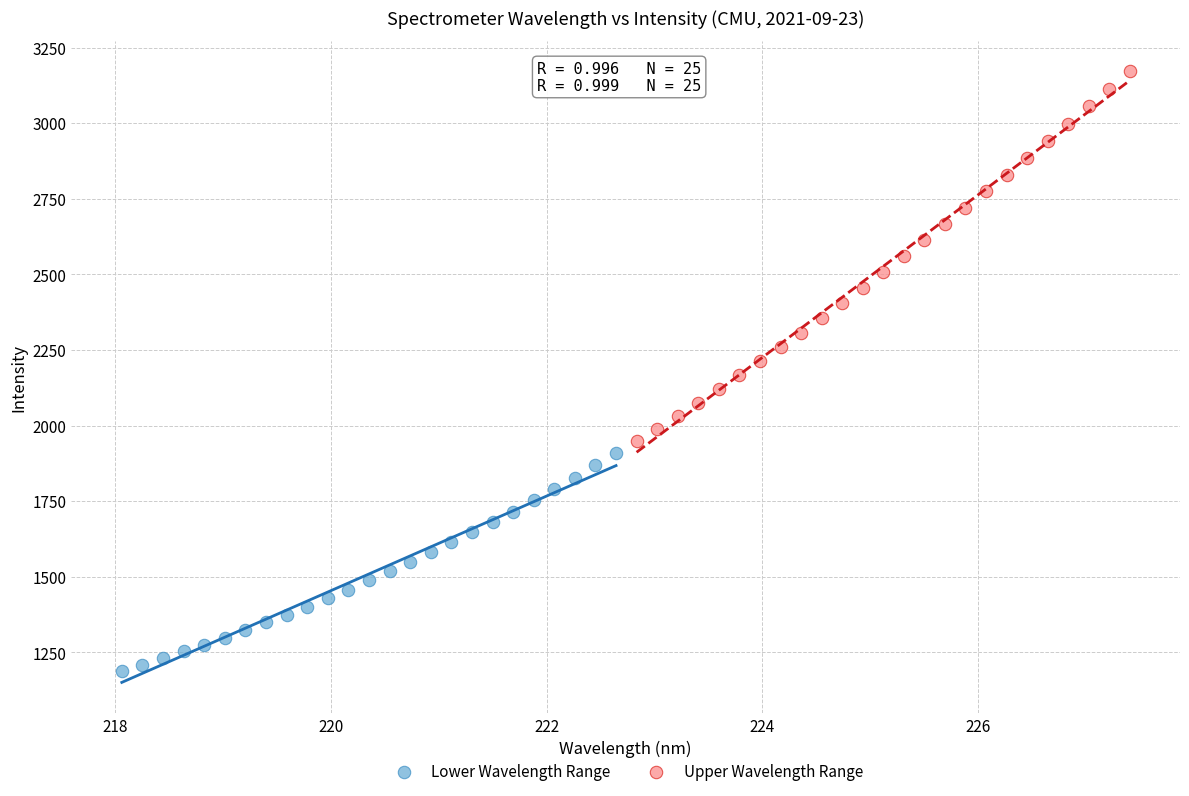

Which series reaches the minimum Y coordinate?

Lower Wavelength Range